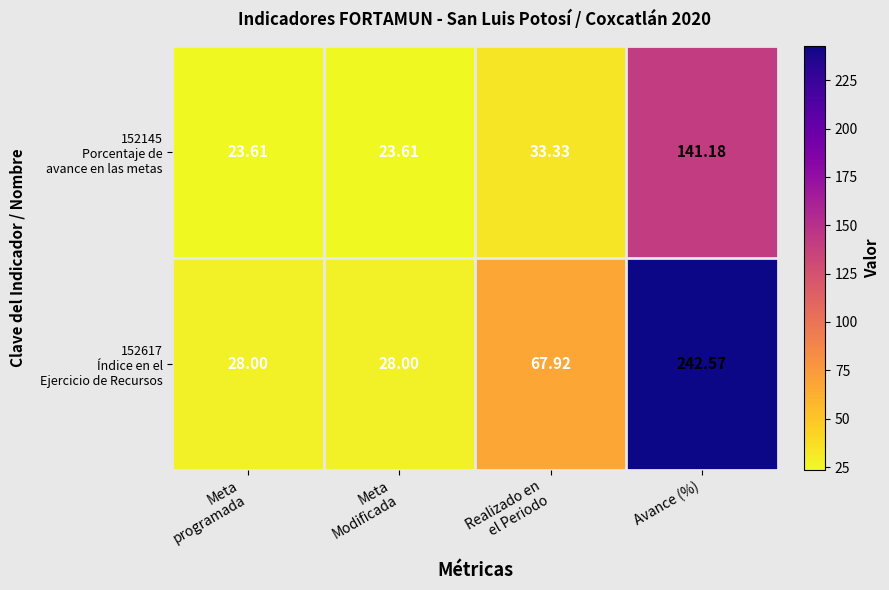

How many categories are shown in the chart?

4